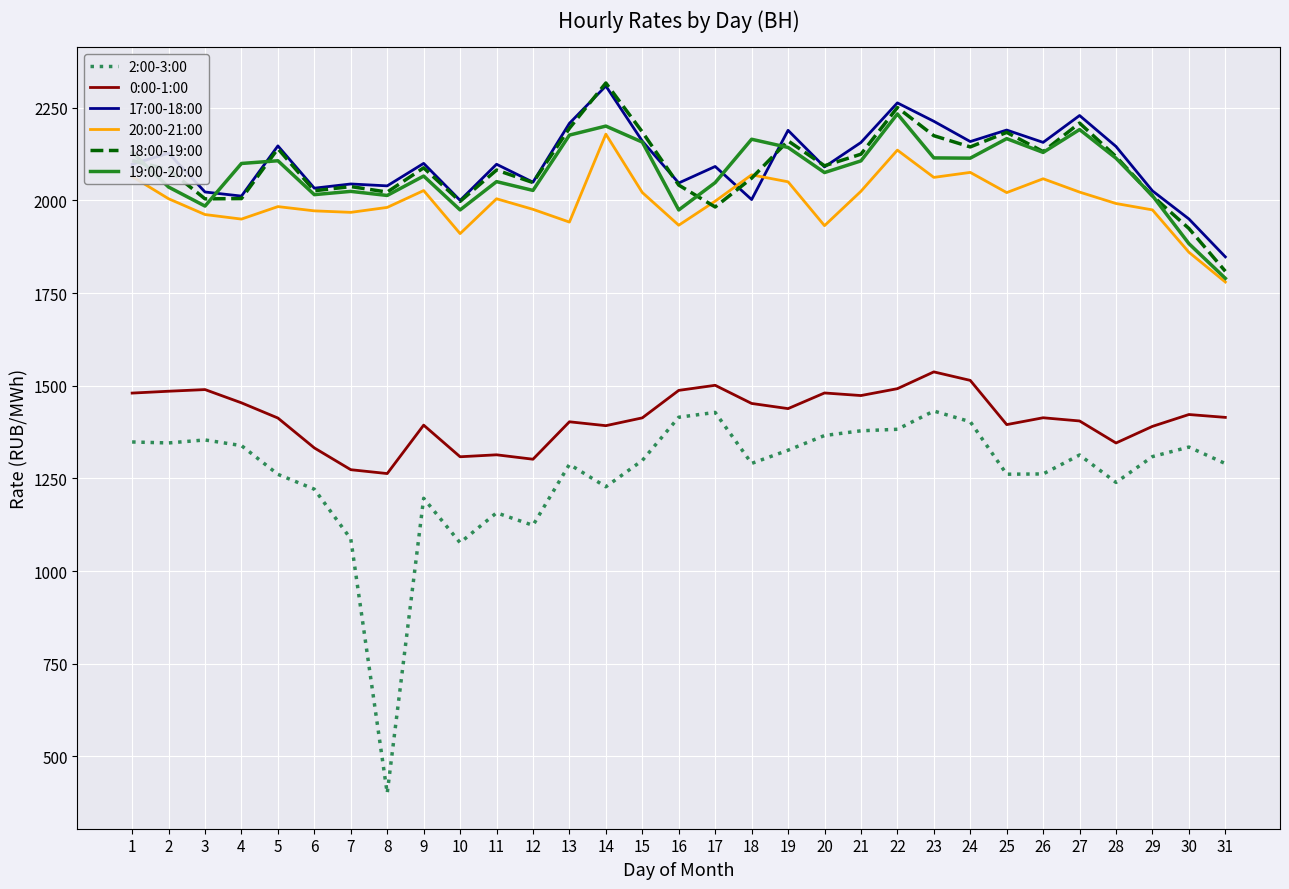

What is the minimum value for 18:00-19:00?

1808.9